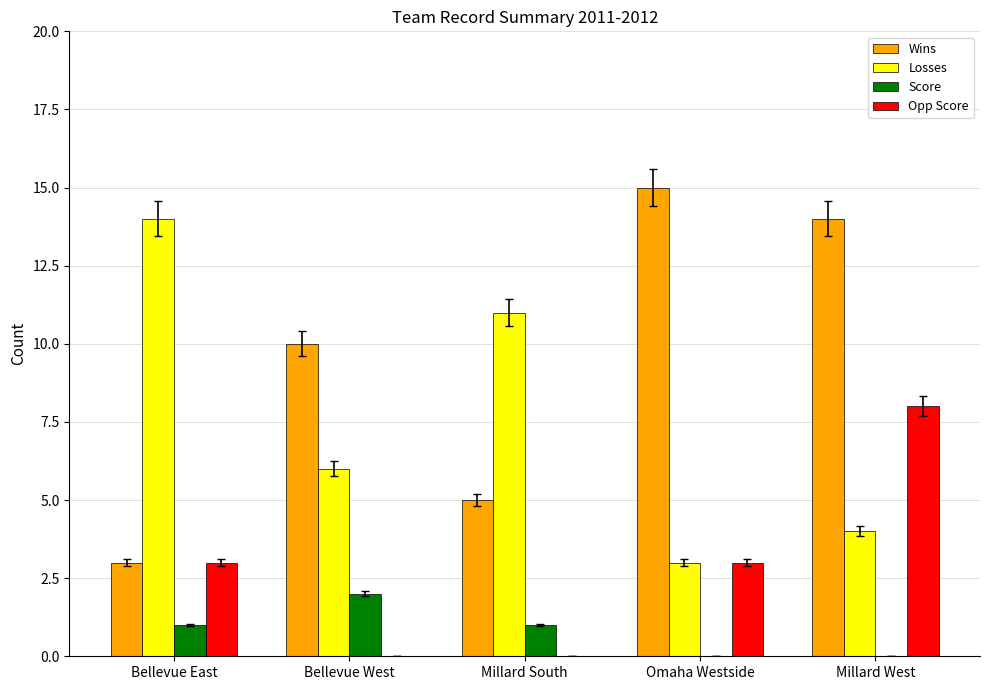

At which category is the sum across all series the highest?

Millard West